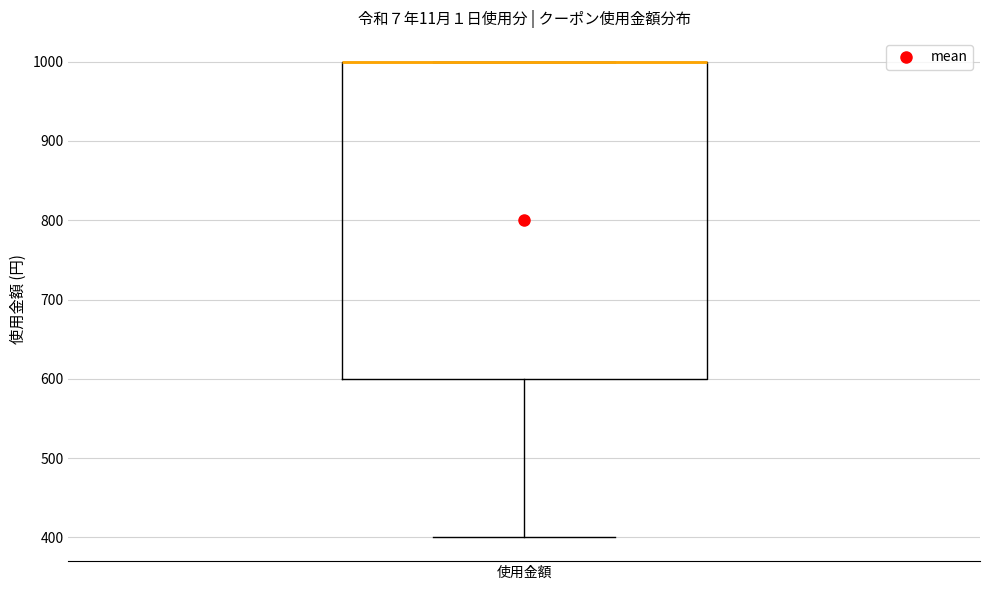

Read this box plot against the y-axis: the position of the median line, the range covered by the box, and the ends of both whiskers. The values are not printed on the chart, so give them approximately, as read against the axis.

median 1000 (drawn on the box's upper edge), box 600 to 1000, whiskers 400 to 1000